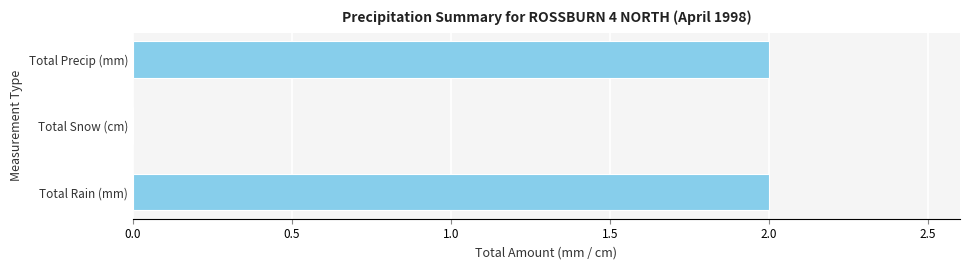

What is the change in value from Total Snow (cm) to Total Precip (mm)?

+2